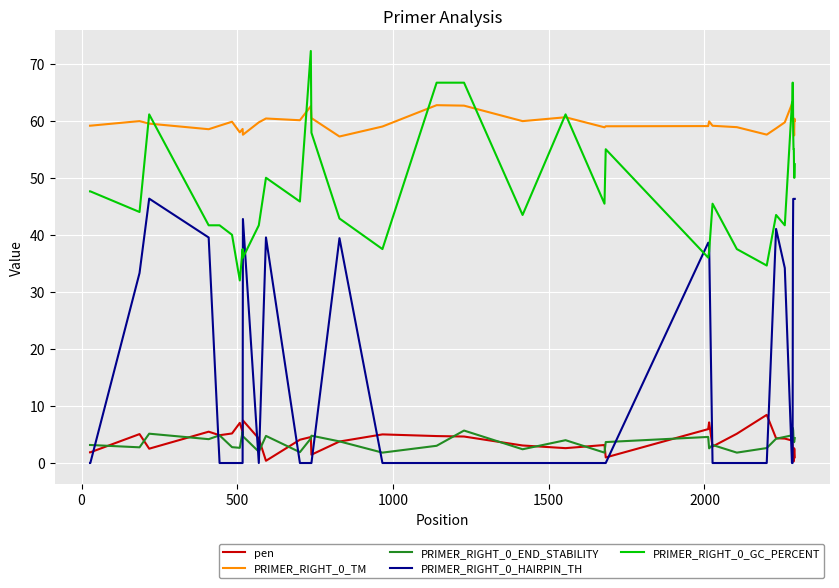

What are all the series names shown in the legend?

pen, PRIMER_RIGHT_0_TM, PRIMER_RIGHT_0_END_STABILITY, PRIMER_RIGHT_0_HAIRPIN_TH, PRIMER_RIGHT_0_GC_PERCENT